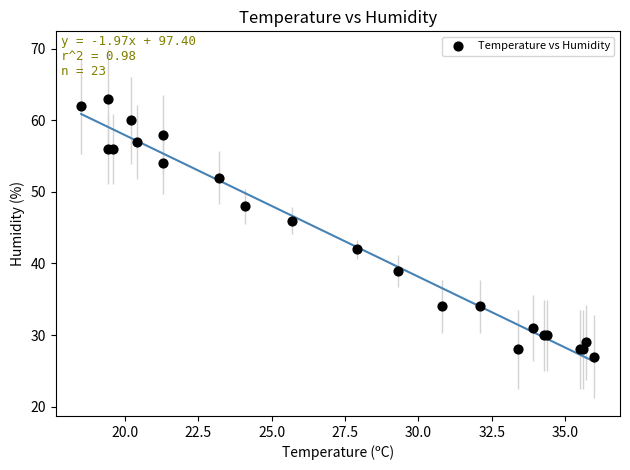

What Y value in the scatter plot is closest to 45?

46